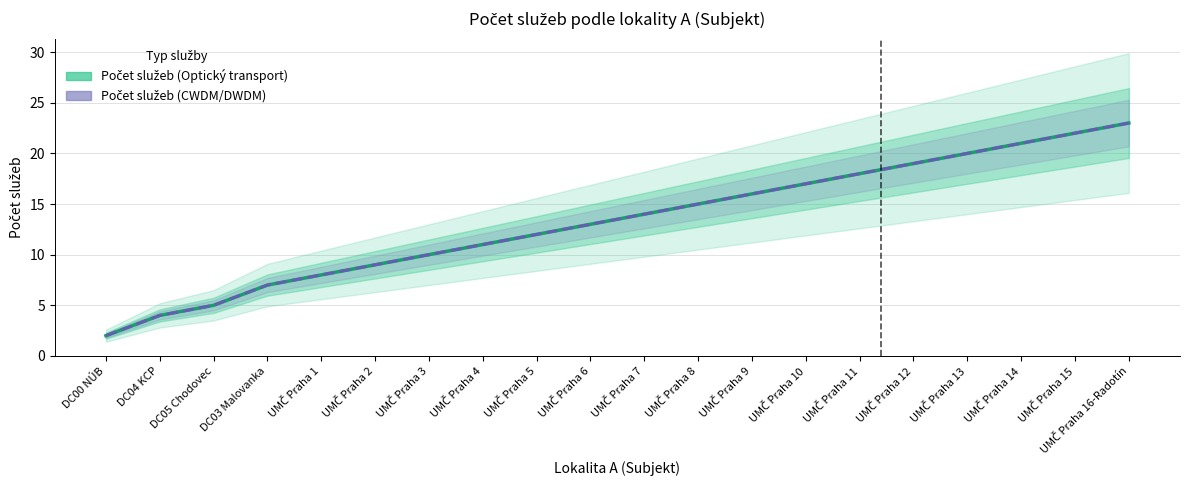

Where does the Počet služeb (Optický transport) series first go above 14?

UMČ Praha 8